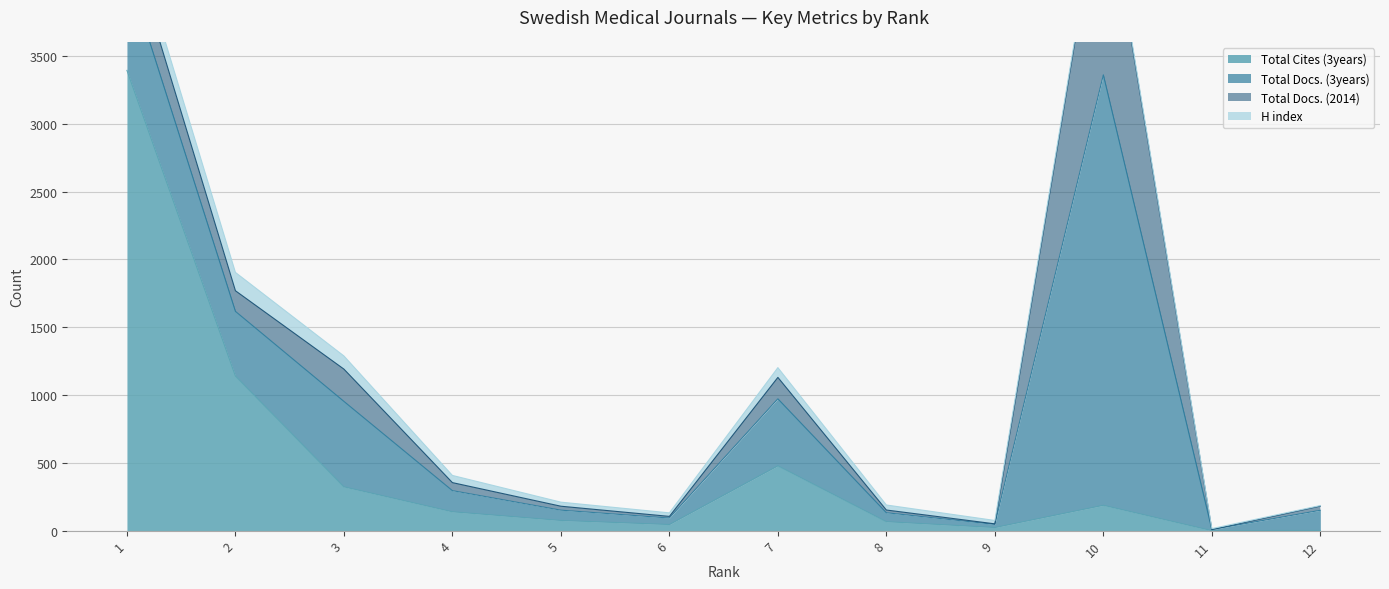

The value of Total Docs. (3years) at 9 is 23. True or false?

True